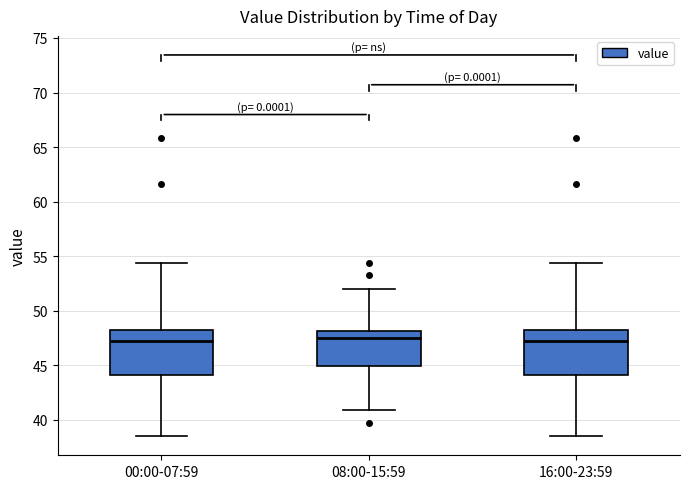

Where does the upper whisker of the box for 00:00-07:59 end on the y-axis? The values are not printed on the chart, so give them approximately, as read against the axis.

54.5